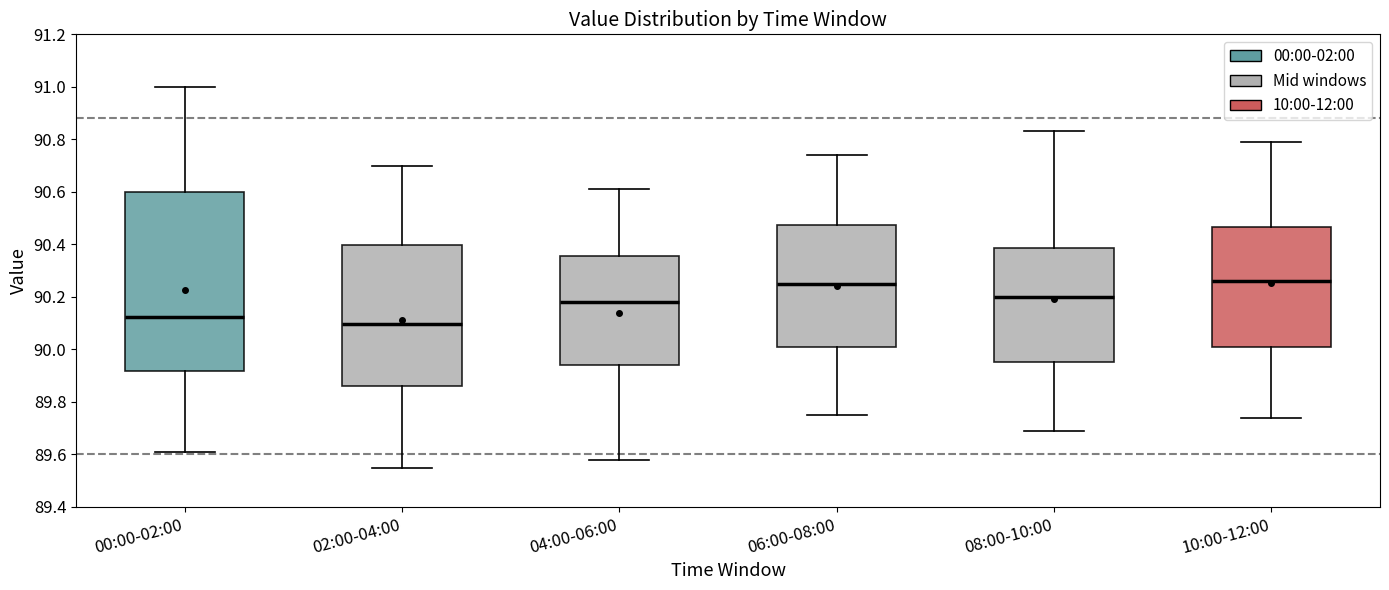

Which box is the tallest, from its lower edge to its upper edge?

00:00-02:00